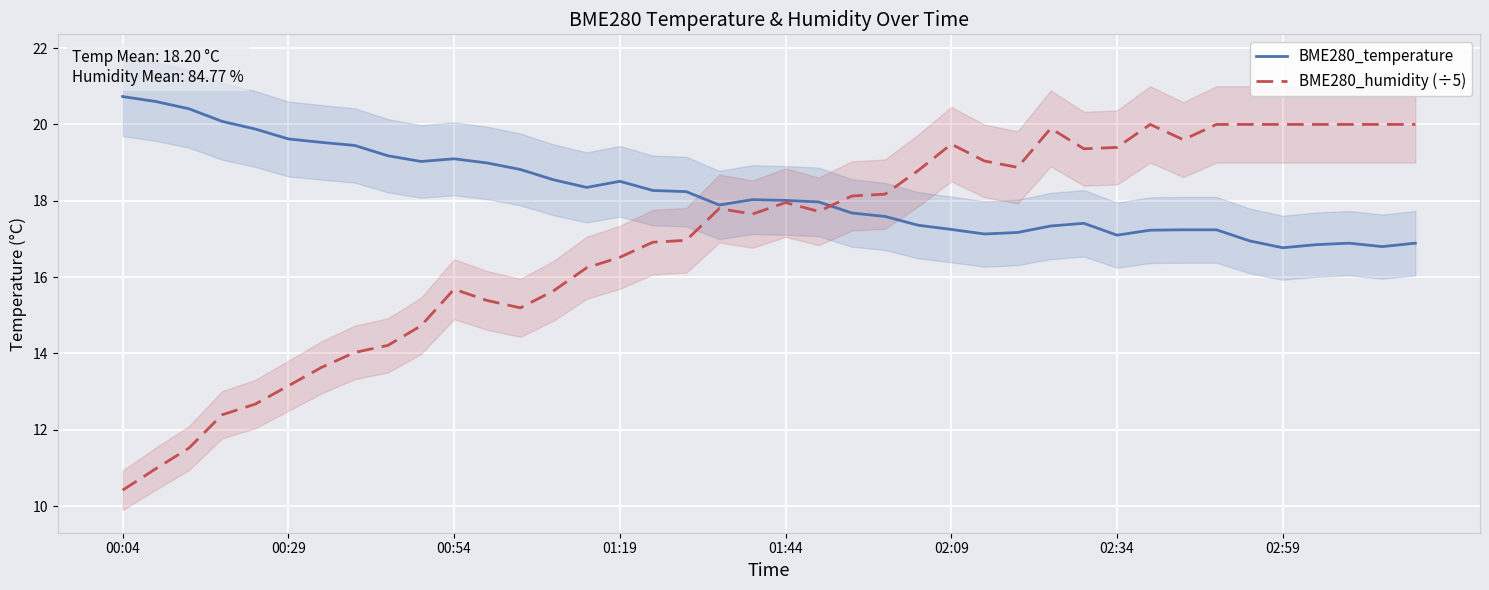

At which label does BME280_humidity (÷5) reach its minimum?

00:04